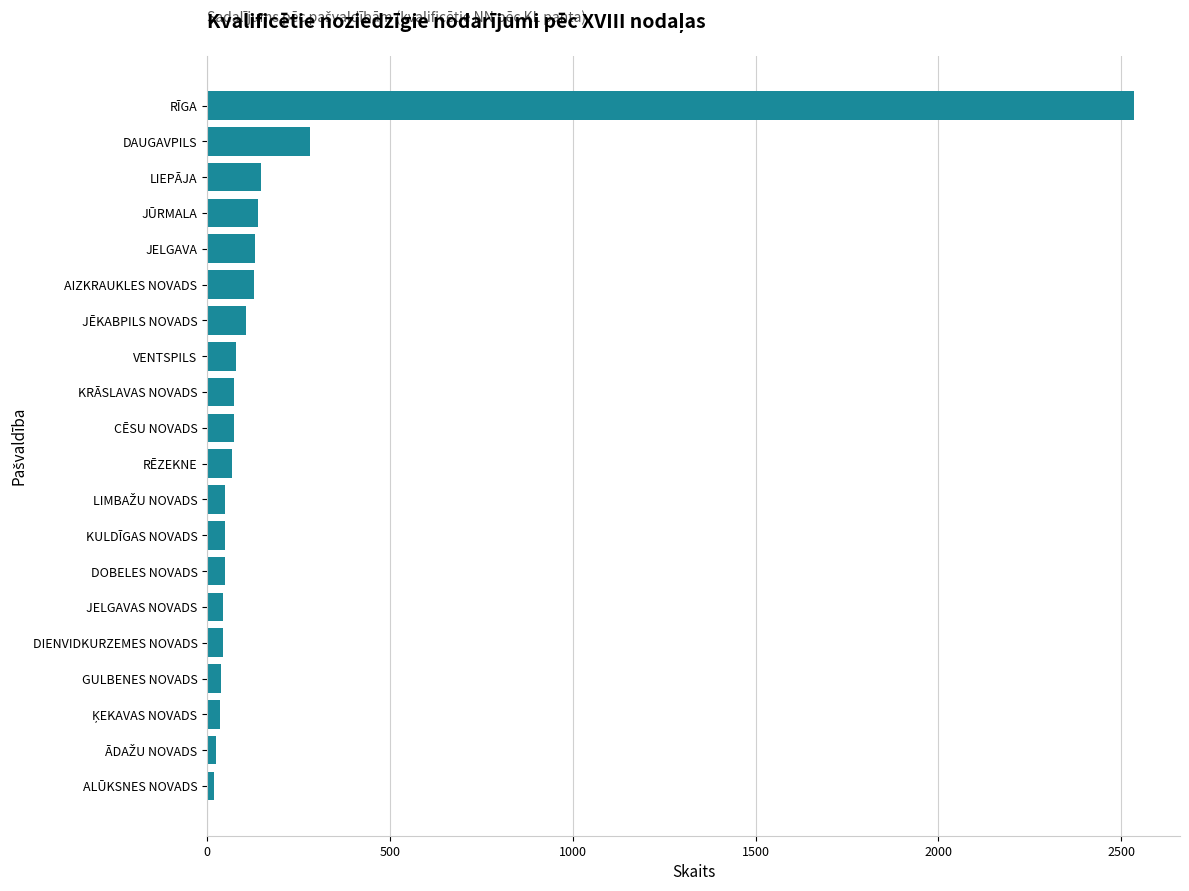

What is the maximum value shown in the chart?

2534